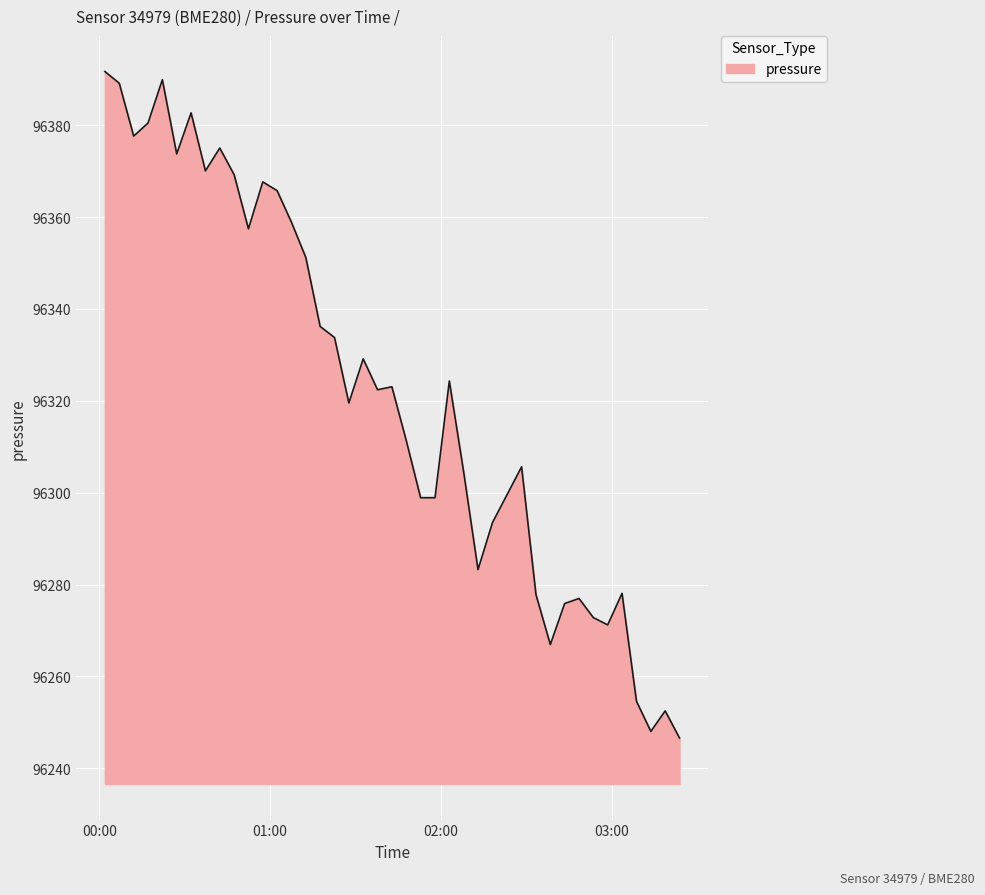

What is the maximum value shown in the chart?

96391.7